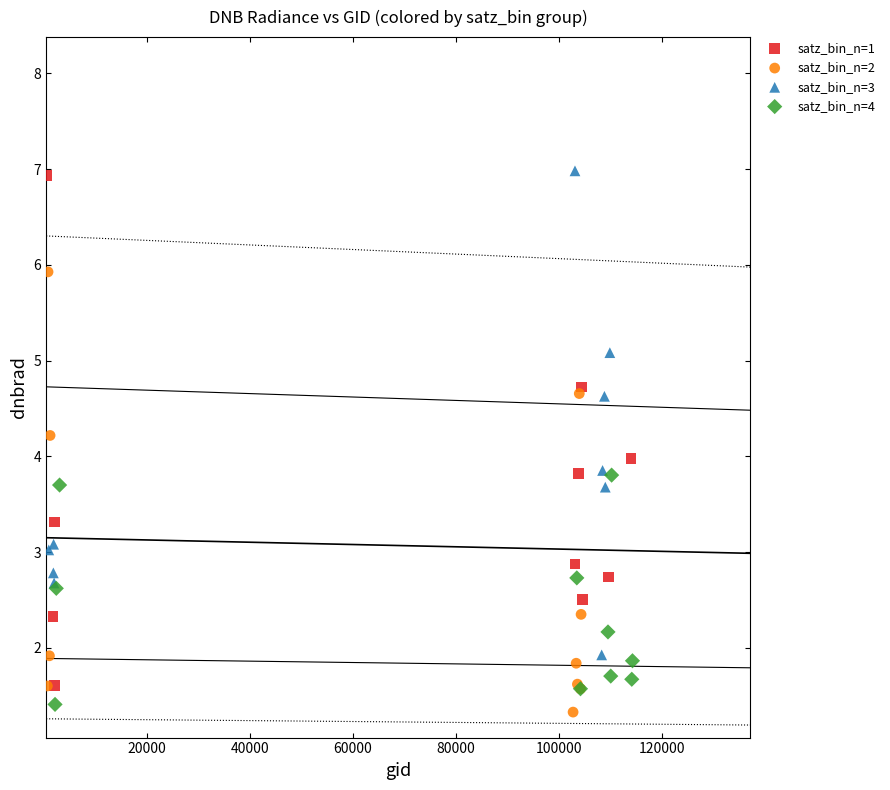

Which series has the largest Y range (max minus min)?

satz_bin_n=1